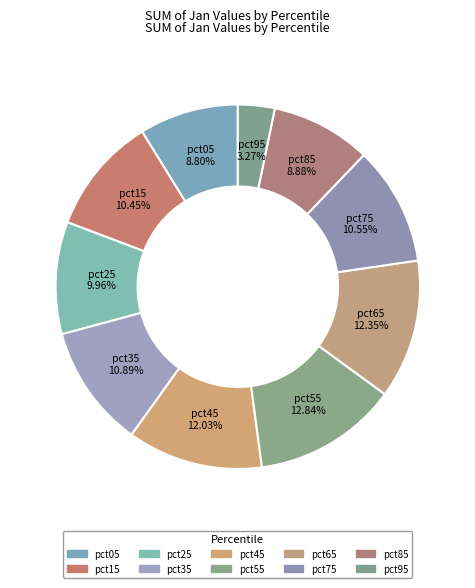

To the nearest percent, what portion does pct15 represent?

10%